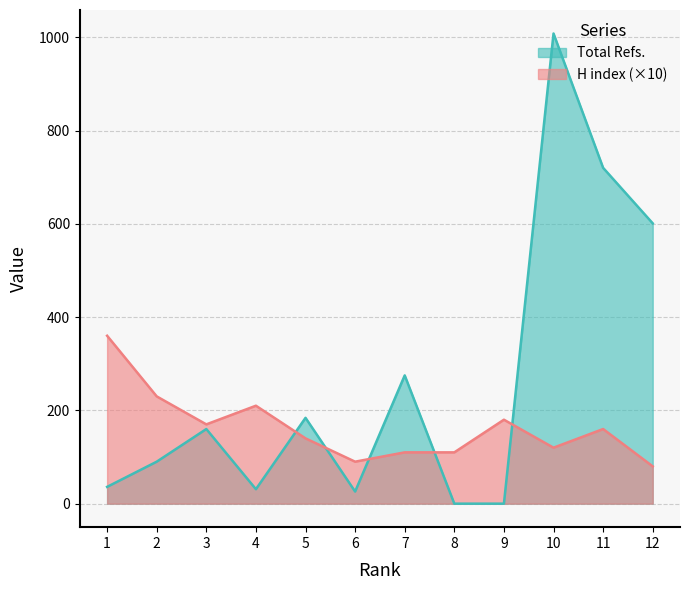

Where is the first local maximum for Total Refs.?

3